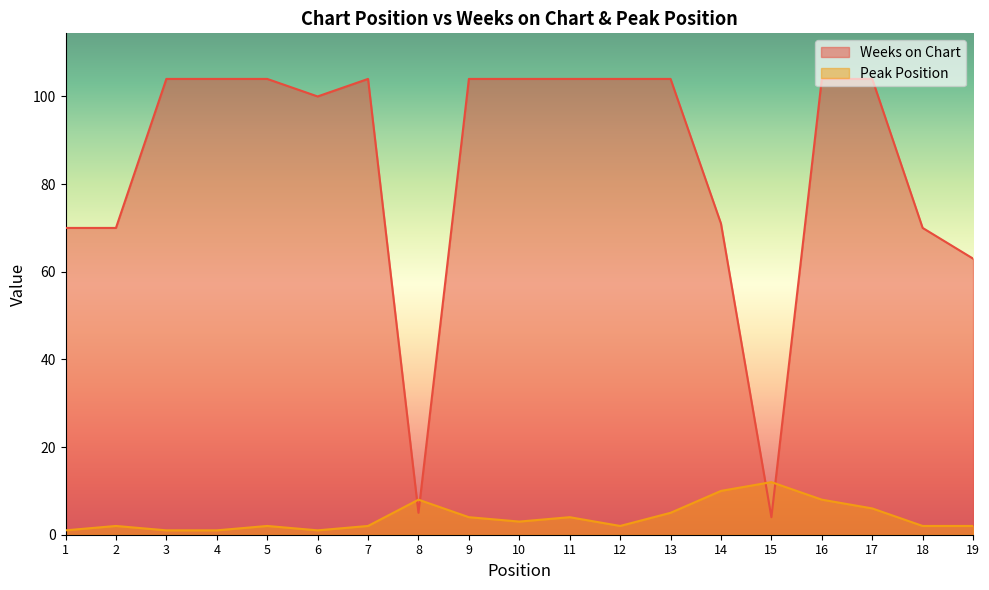

How many values in the Weeks on Chart series are below 104?

8